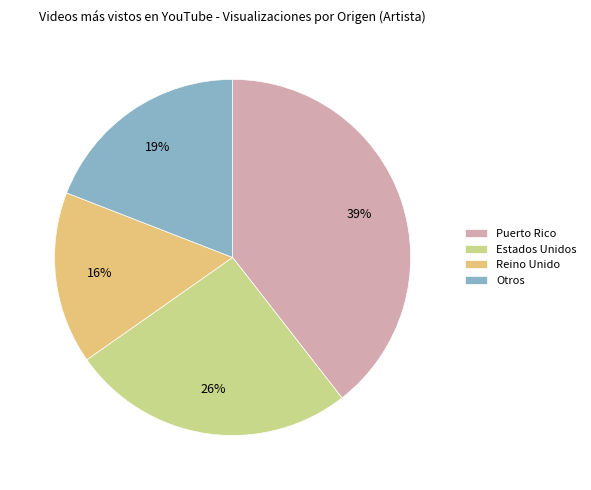

True or false: Puerto Rico accounts for 47% of the total.

False